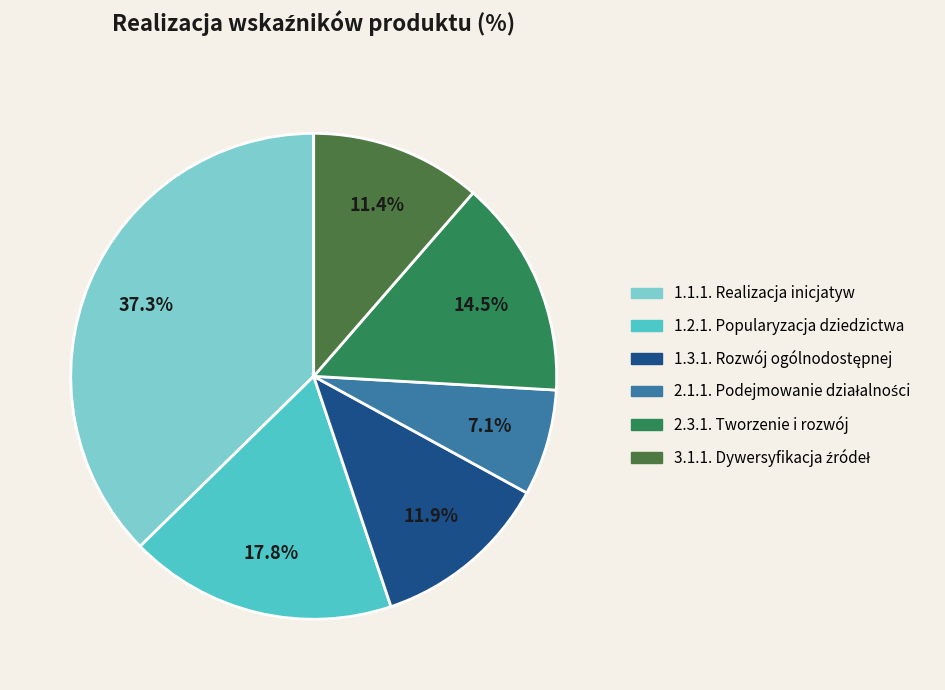

What is the ratio of the value at 2.3.1. Tworzenie i rozwój to the value at 1.2.1. Popularyzacja dziedzictwa?

0.8